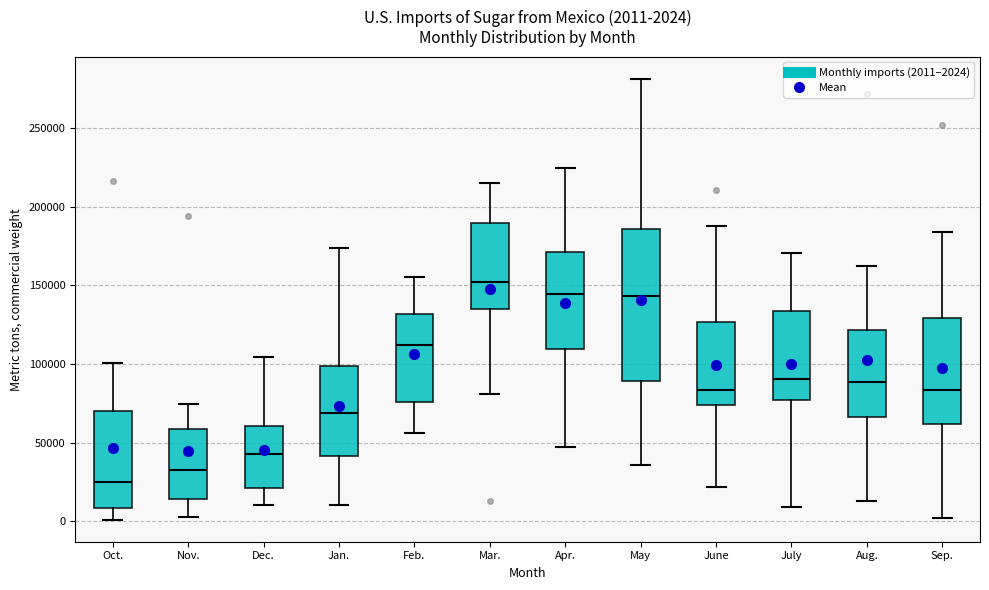

Which box is the tallest, from its lower edge to its upper edge?

May